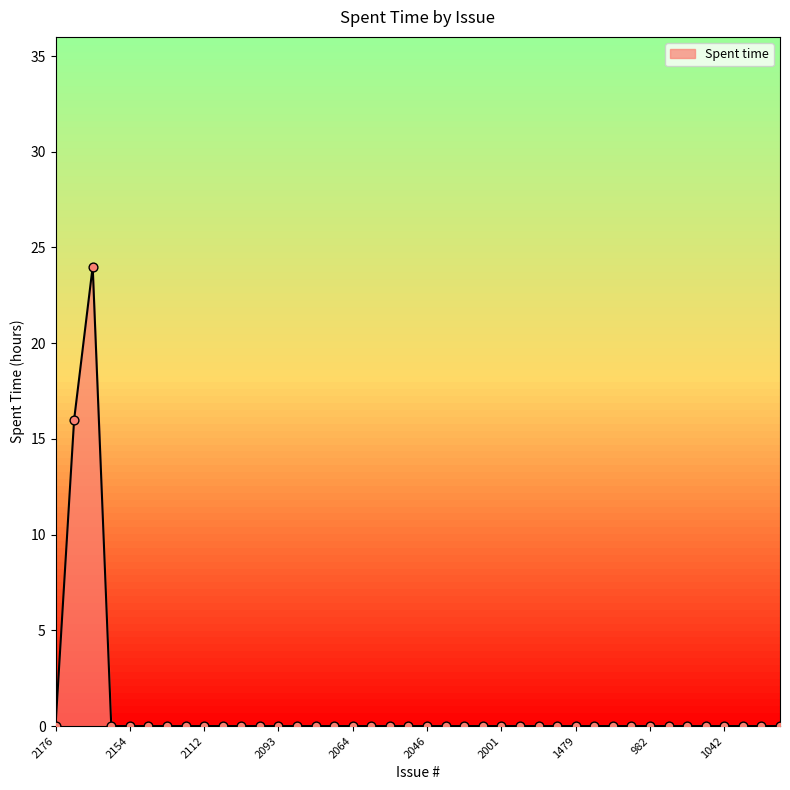

What is the maximum value shown in the chart?

24